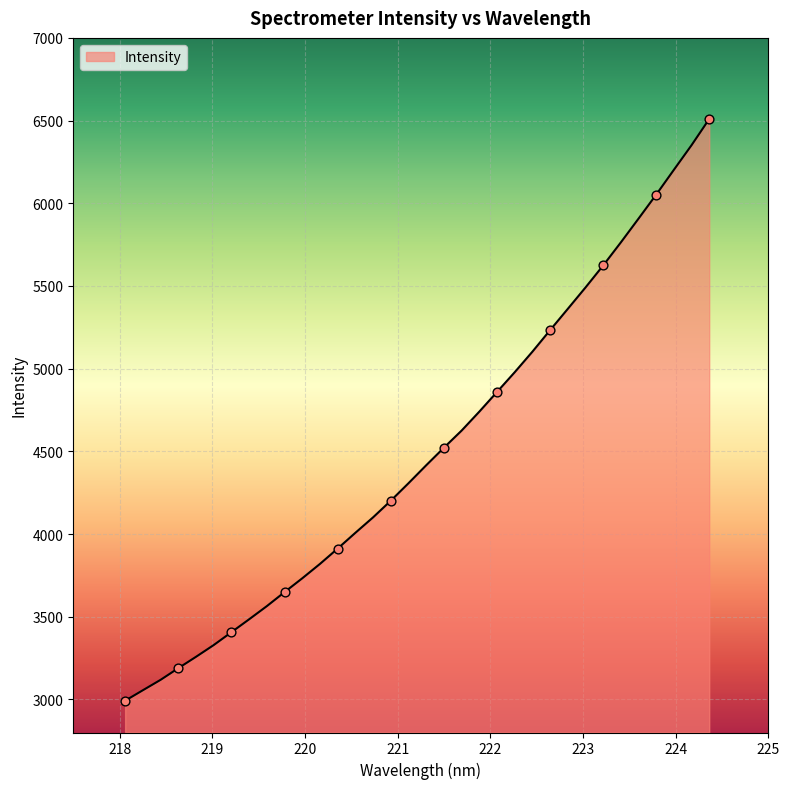

What is the minimum value shown in the chart?

2992.3